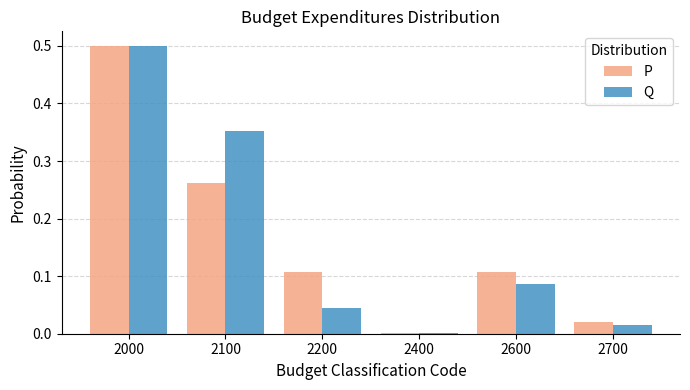

What is the sum of all Q values?

1.0